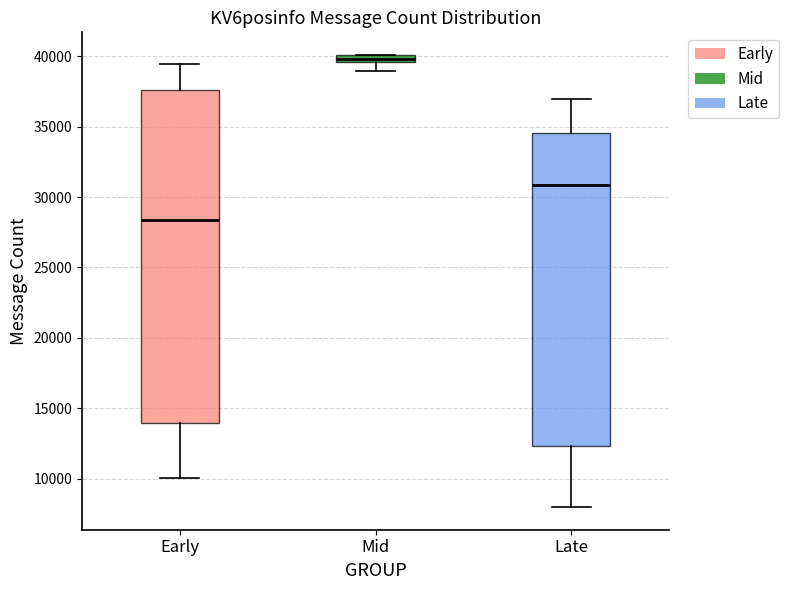

Comparing the boxes themselves (not the whiskers), which one is the tallest?

Early